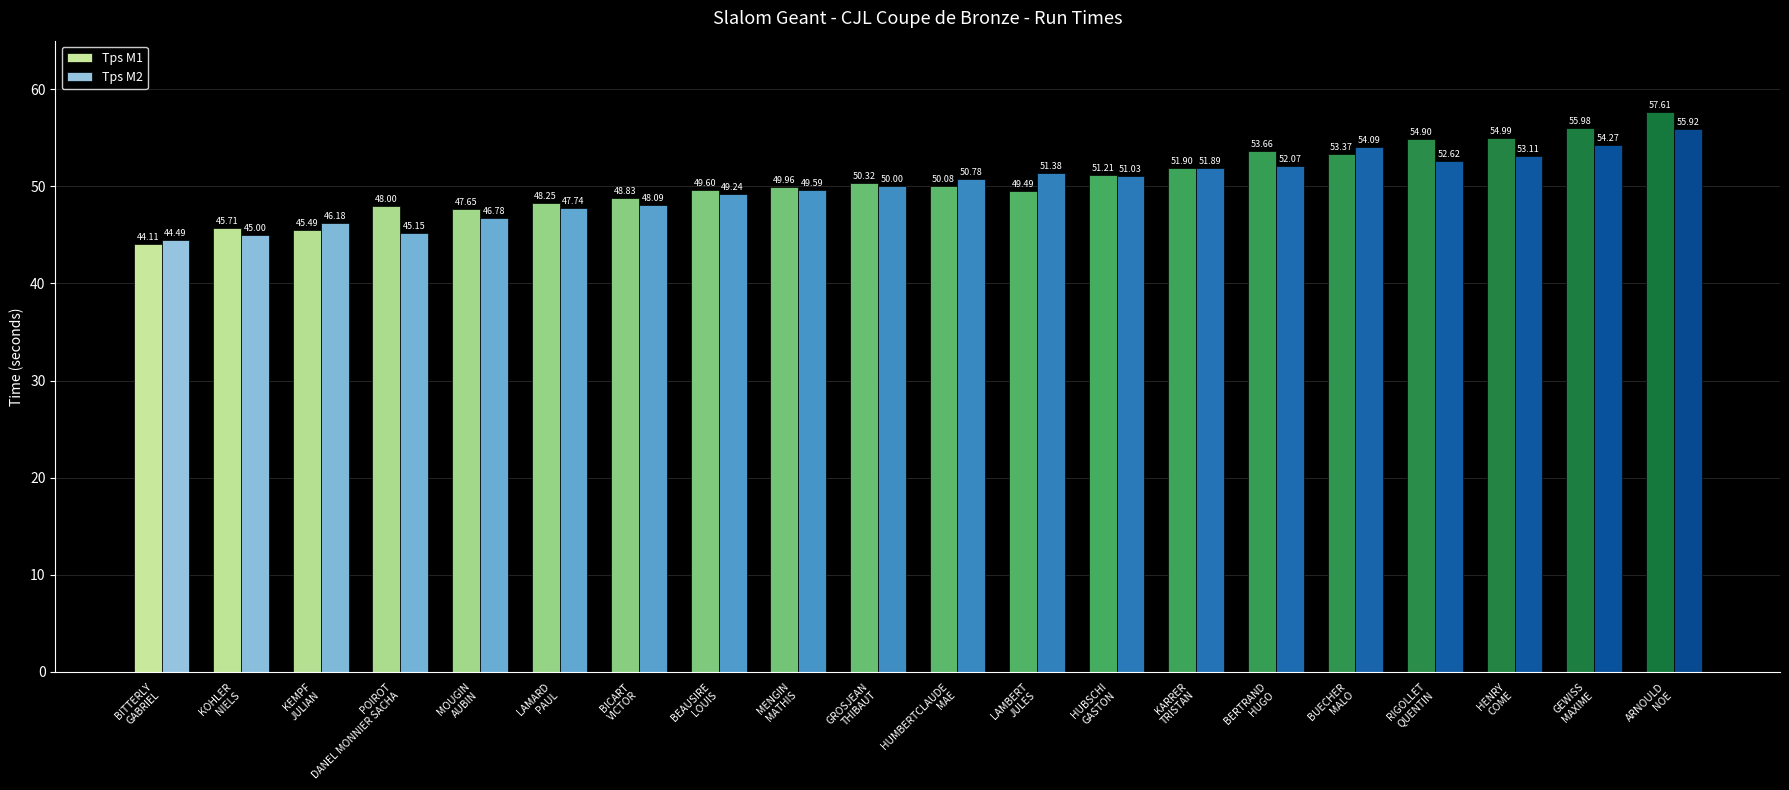

Rank the series by their average value, from lowest to highest.

Tps M2, Tps M1